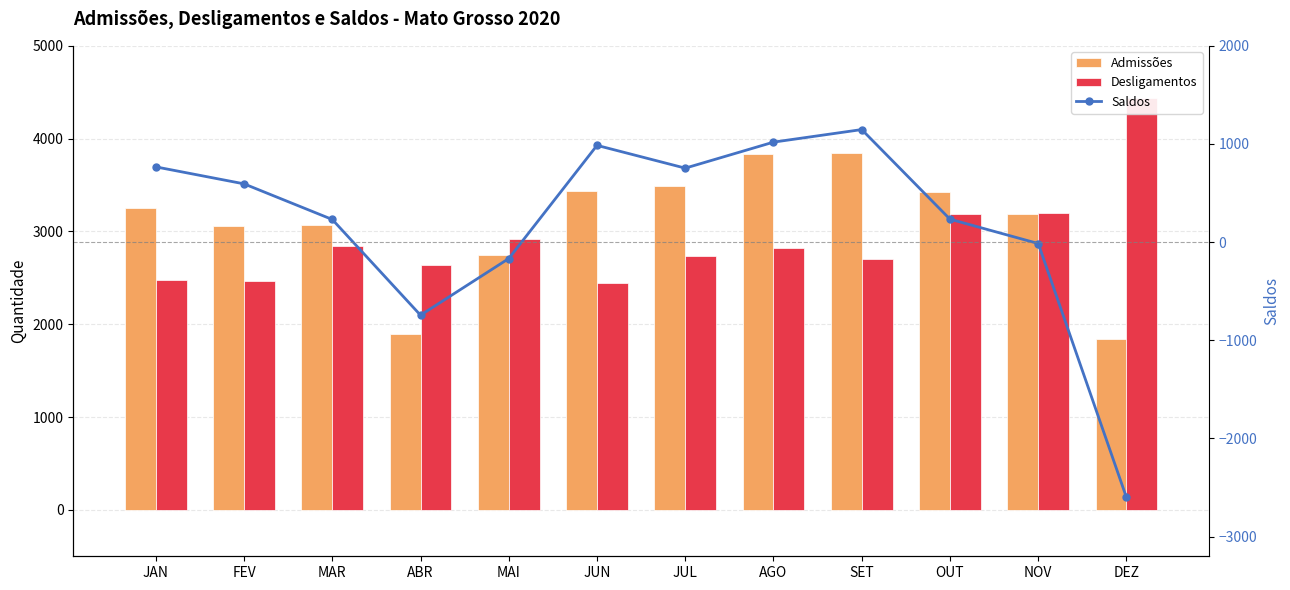

How many data points in Desligamentos are above 2819?

5